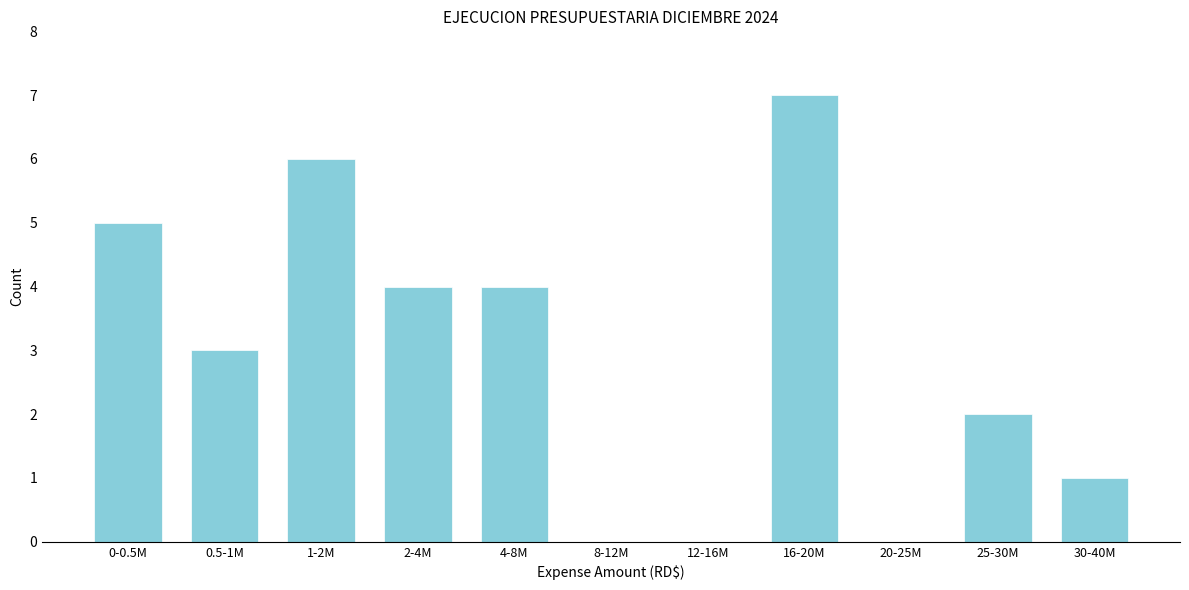

Reading left to right, list all the values displayed in this chart.

0-0.5M=5	0.5-1M=3	1-2M=6	2-4M=4	4-8M=4	8-12M=0	12-16M=0	16-20M=7	20-25M=0	25-30M=2	30-40M=1